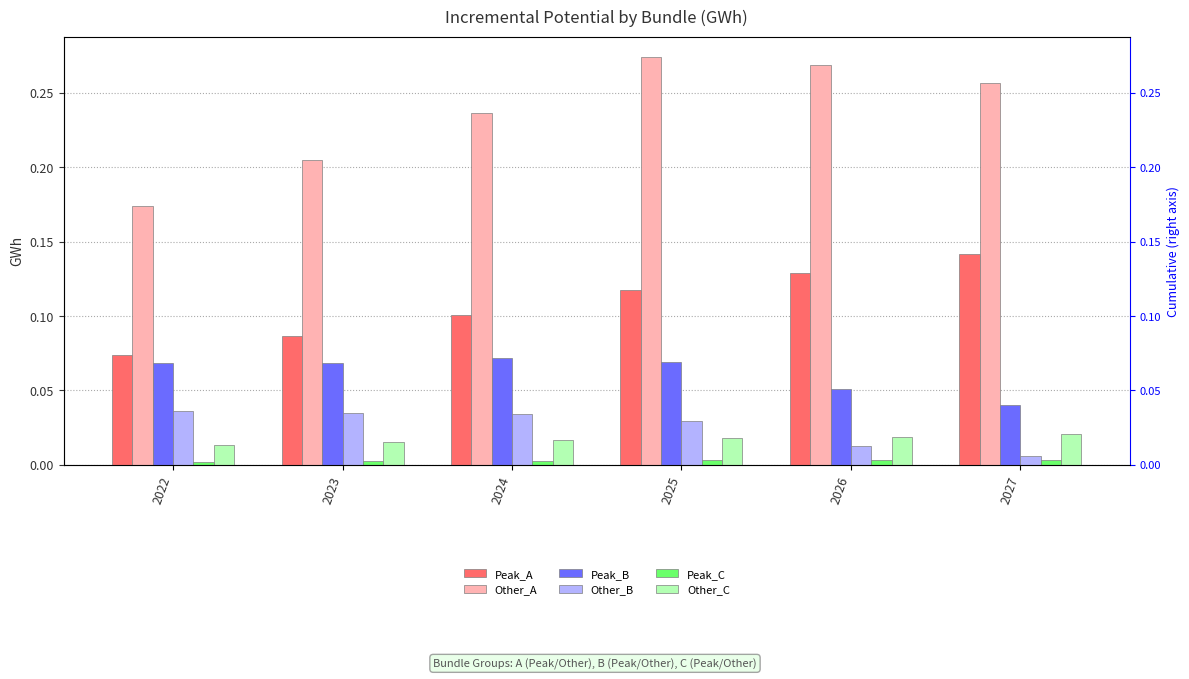

What are all the series names shown in the legend?

Peak_A, Other_A, Peak_B, Other_B, Peak_C, Other_C